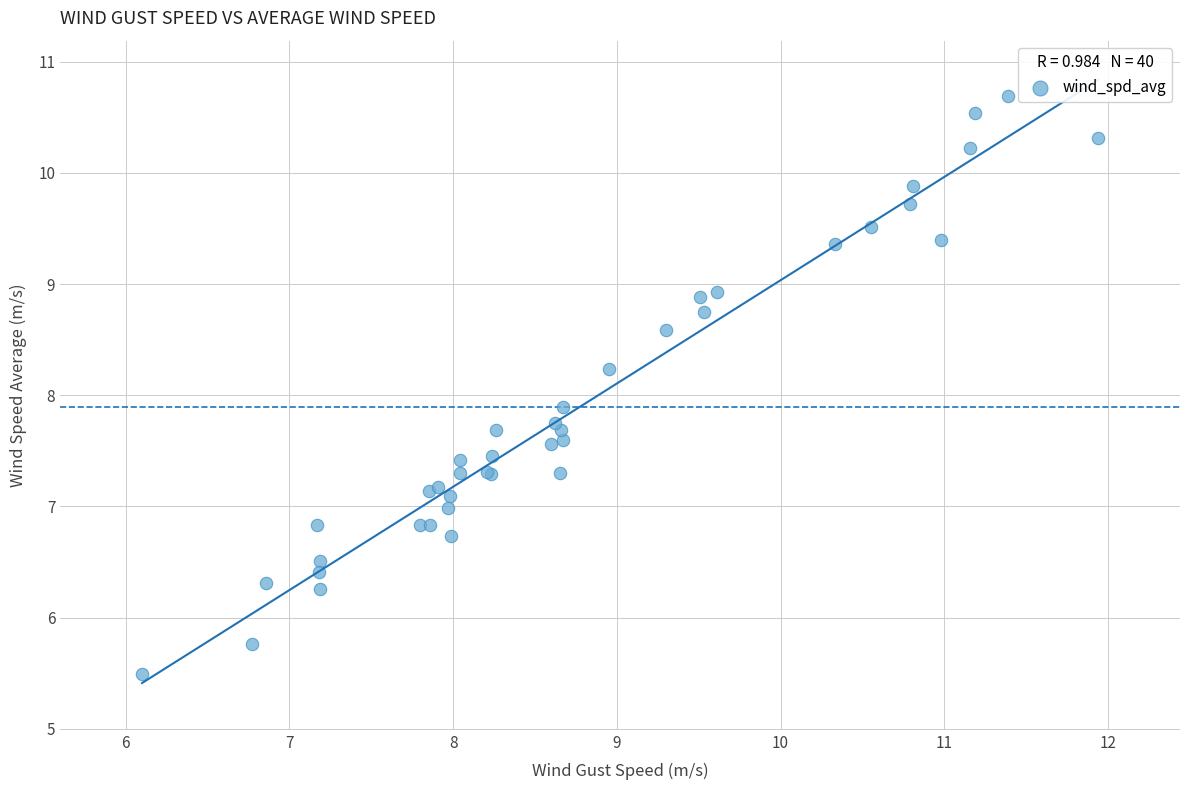

What Y value in the scatter plot is closest to 8?

7.9